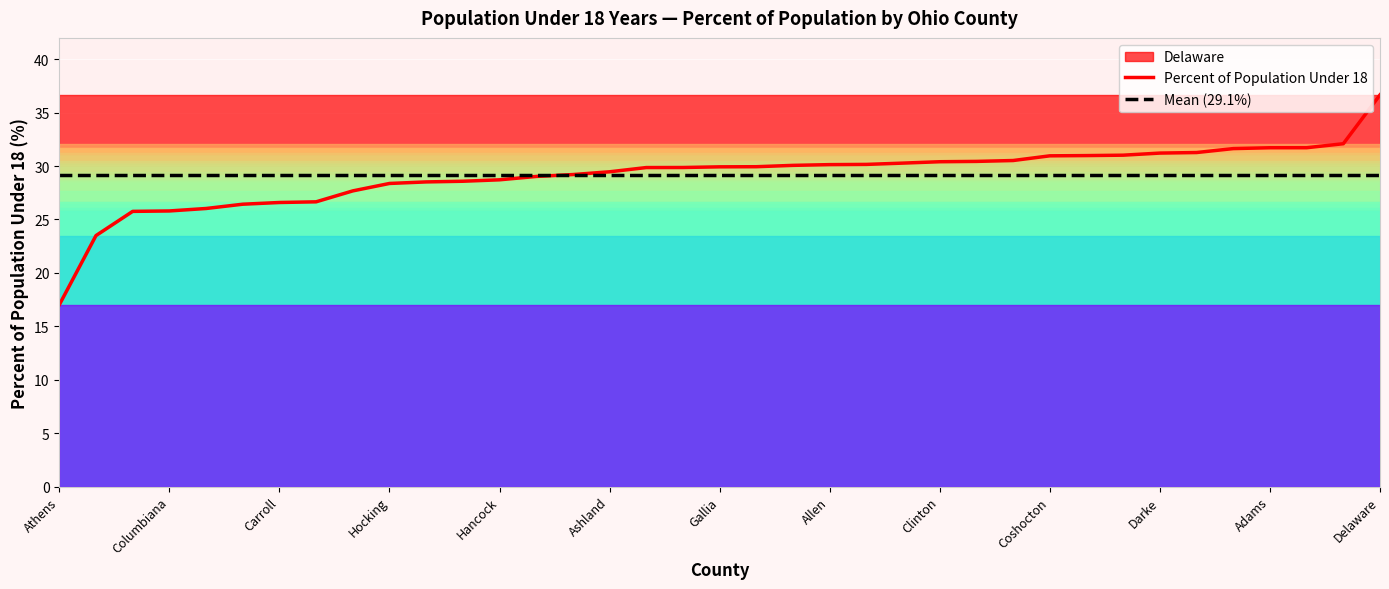

Between which two adjacent categories do Mean (29.1%) and Percent of Population Under 18 first intersect?

13 and 14